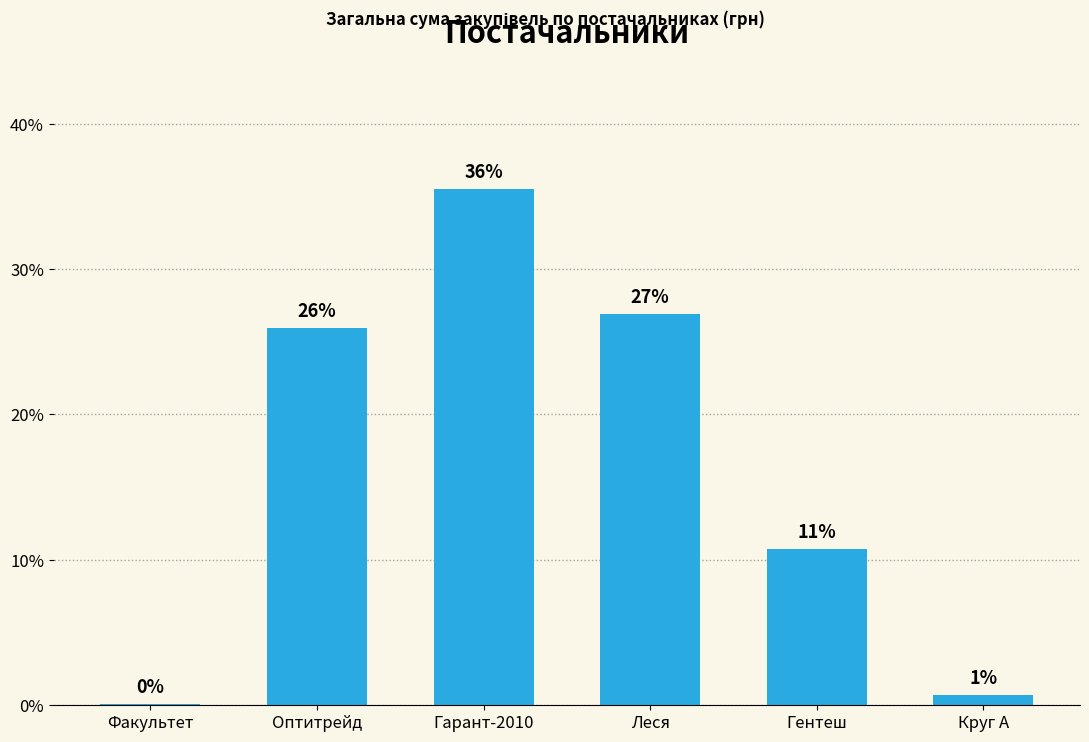

Which category has the highest value across all series?

Гарант-2010